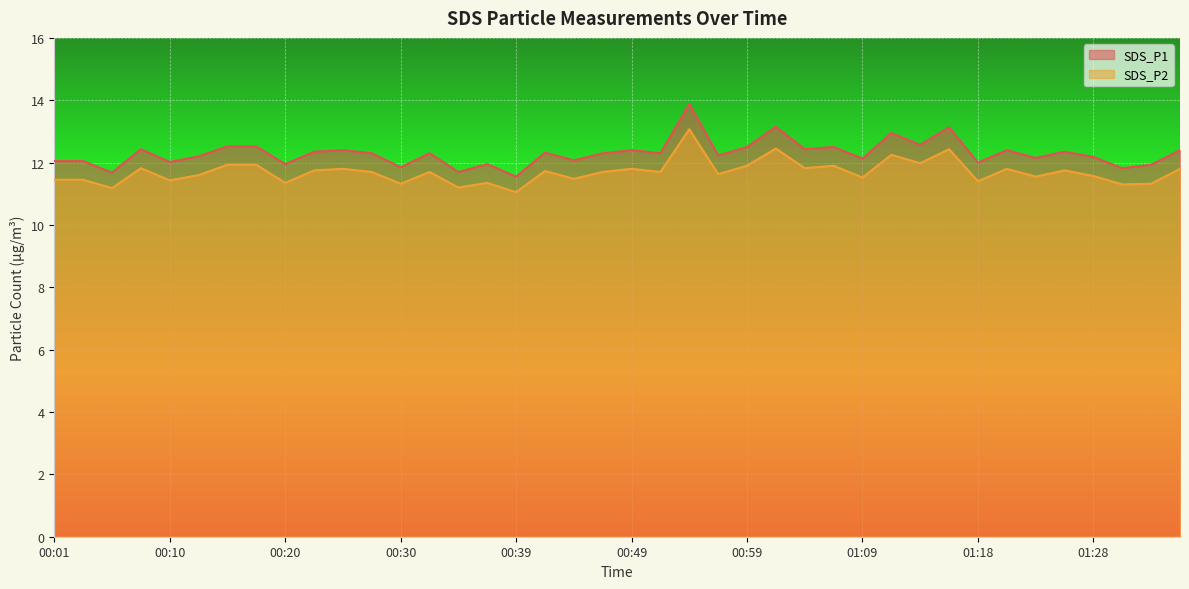

At 01:21, list the series in order from smallest to largest.

SDS_P2, SDS_P1